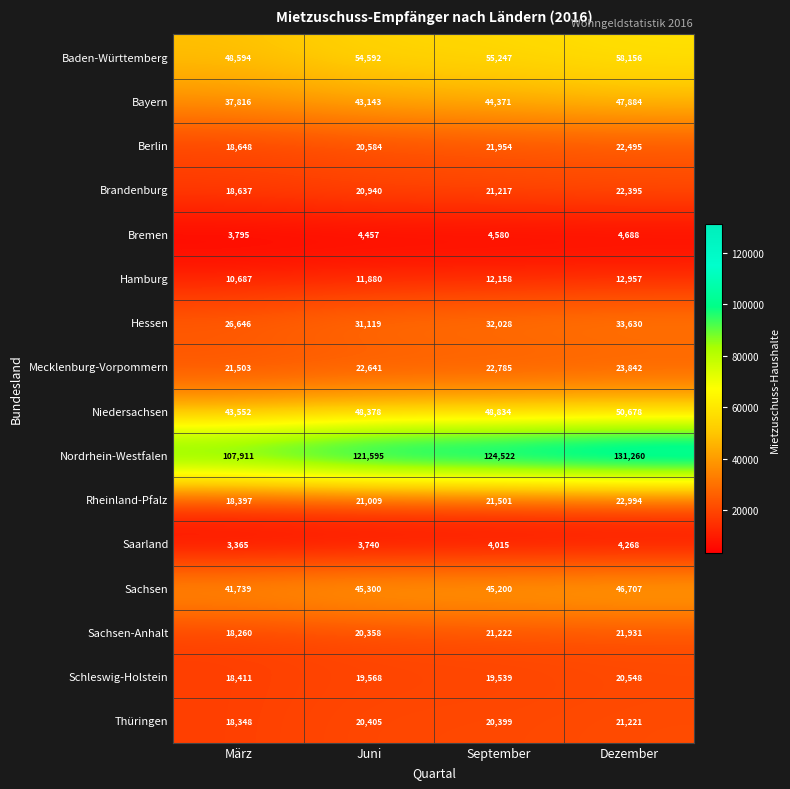

True or false: Sachsen-Anhalt has a value of 7398 at März.

False